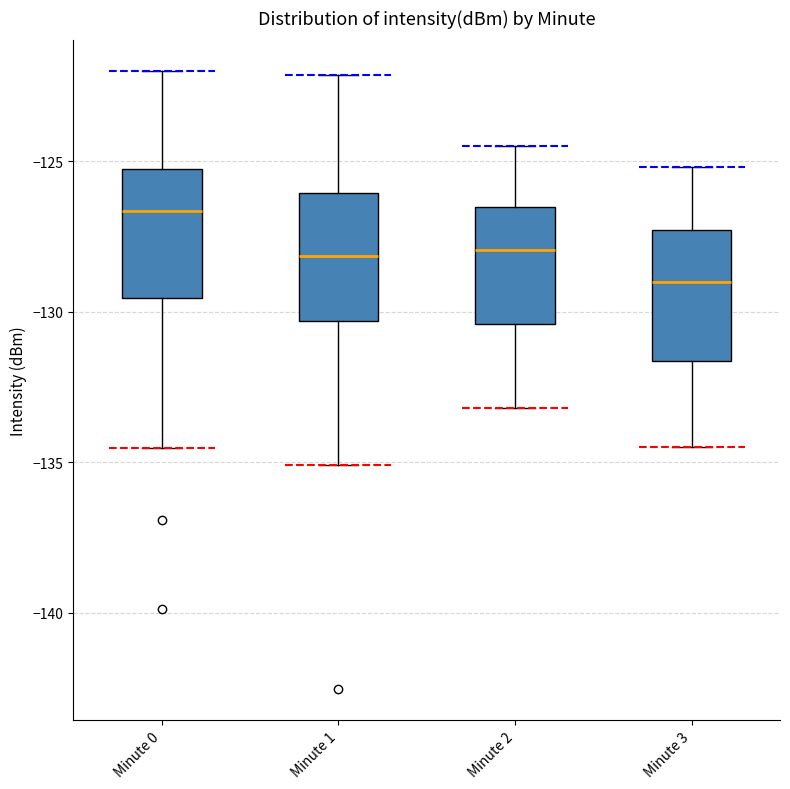

Reading left to right, read every box against the y-axis: the position of its median line, the range the box covers, and the ends of its whiskers. The values are not printed on the chart, so give them approximately, as read against the axis.

Minute 0: median -126.5, box -129.5 to -125.5, whiskers -134.5 to -122.0
Minute 1: median -128.0, box -130.5 to -126.0, whiskers -135.0 to -122.0
Minute 2: median -128.0, box -130.5 to -126.5, whiskers -133.0 to -124.5
Minute 3: median -129.0, box -131.5 to -127.5, whiskers -134.5 to -125.0